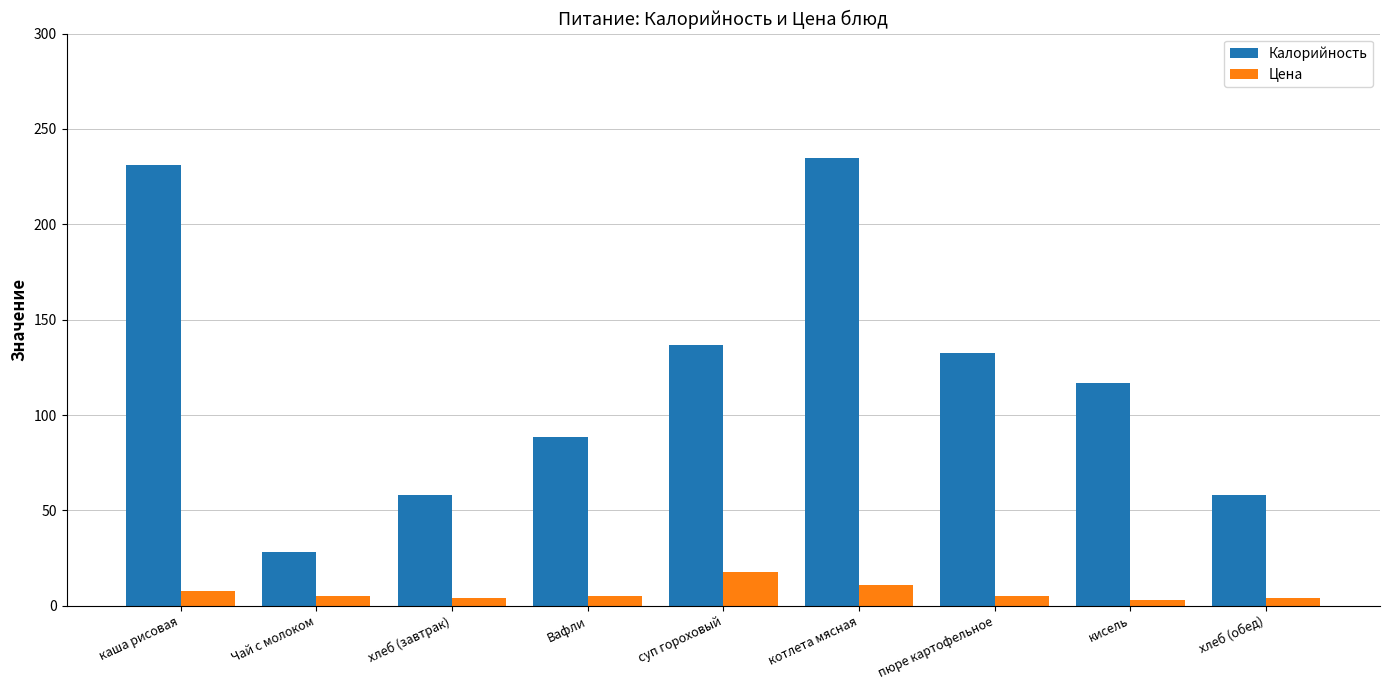

Is the value of Цена at хлеб (обед) greater than the value of Калорийность at Чай с молоком?

No